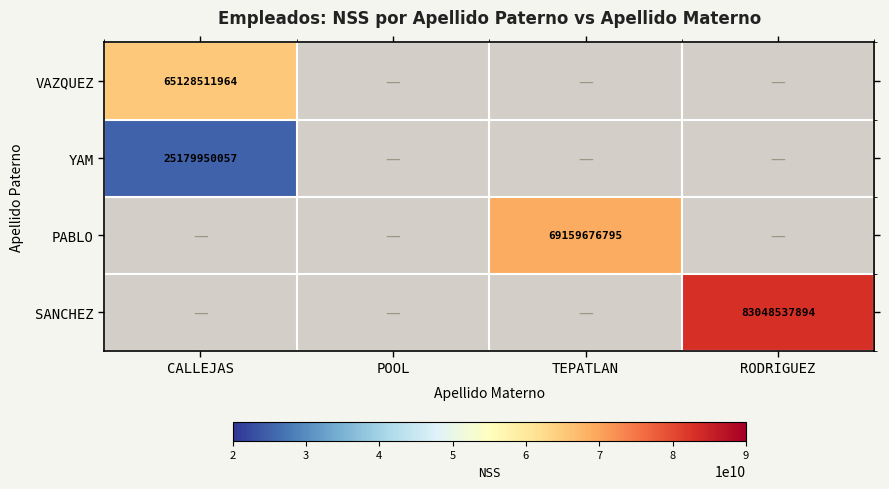

Which category has the lowest value in the VAZQUEZ series?

CALLEJAS